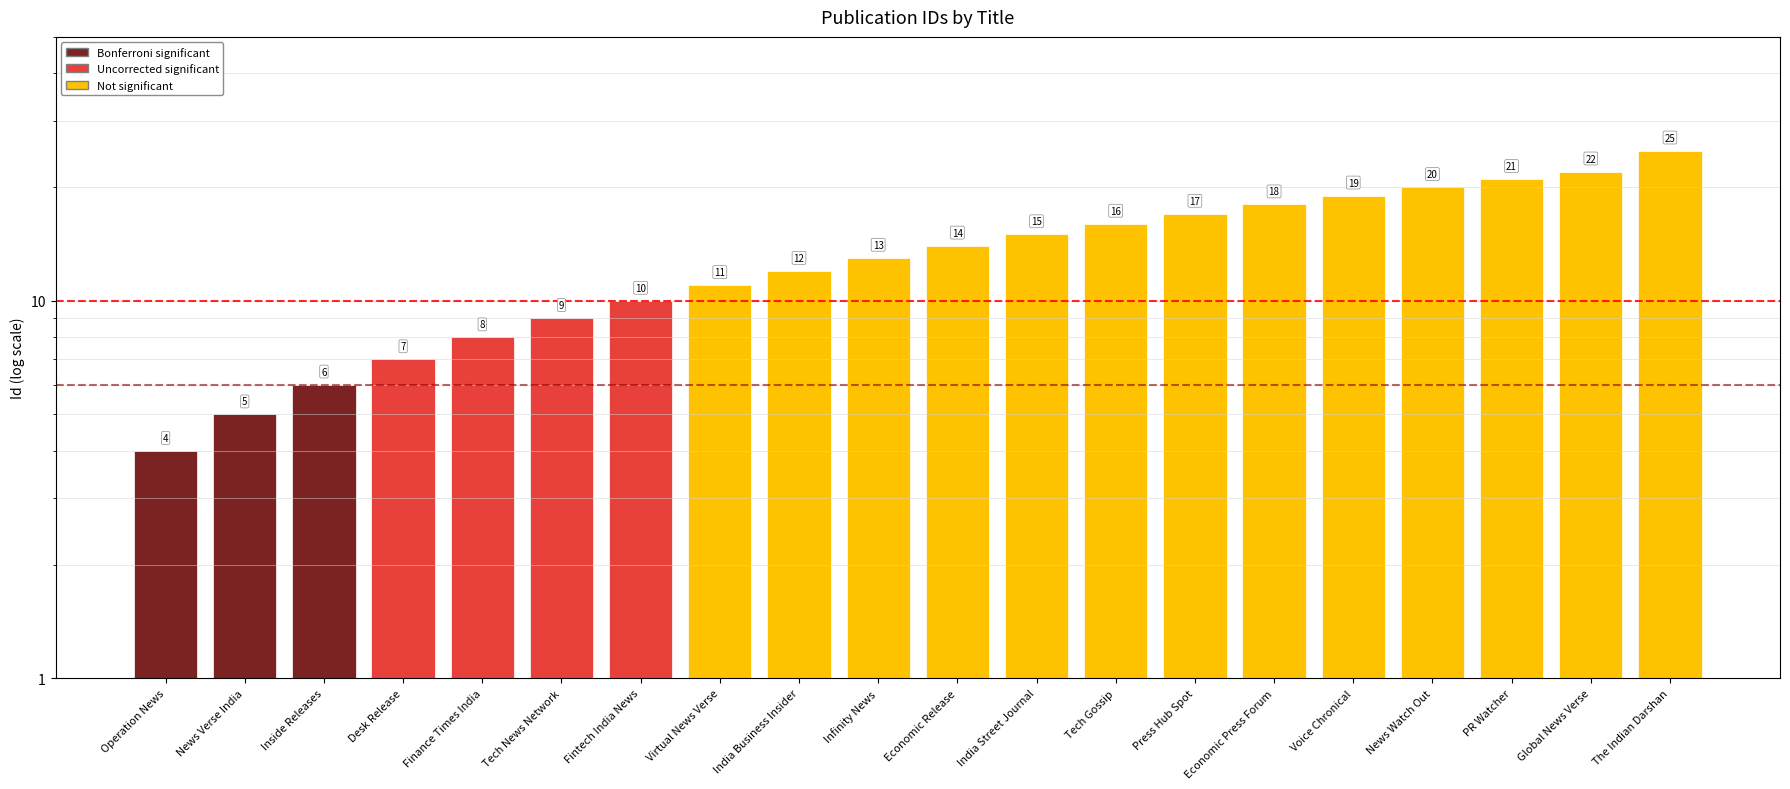

What is the label of the 14th bar from the right?

Fintech India News